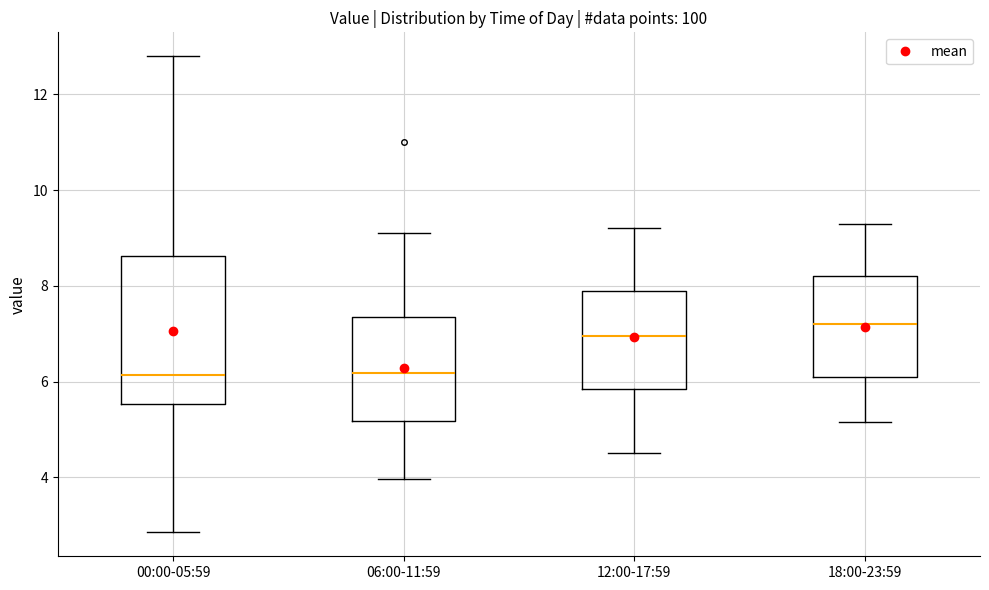

Reading left to right, transcribe this box plot: for each box, give where its median line is, the range the box spans, and where its two whiskers end, as read against the y-axis. The values are not printed on the chart, so give them approximately, as read against the axis.

00:00-05:59: median 6.2, box 5.6 to 8.6, whiskers 2.8 to 12.8
06:00-11:59: median 6.2, box 5.2 to 7.4, whiskers 4.0 to 9.2
12:00-17:59: median 7.0, box 5.8 to 8.0, whiskers 4.6 to 9.2
18:00-23:59: median 7.2, box 6.2 to 8.2, whiskers 5.2 to 9.4